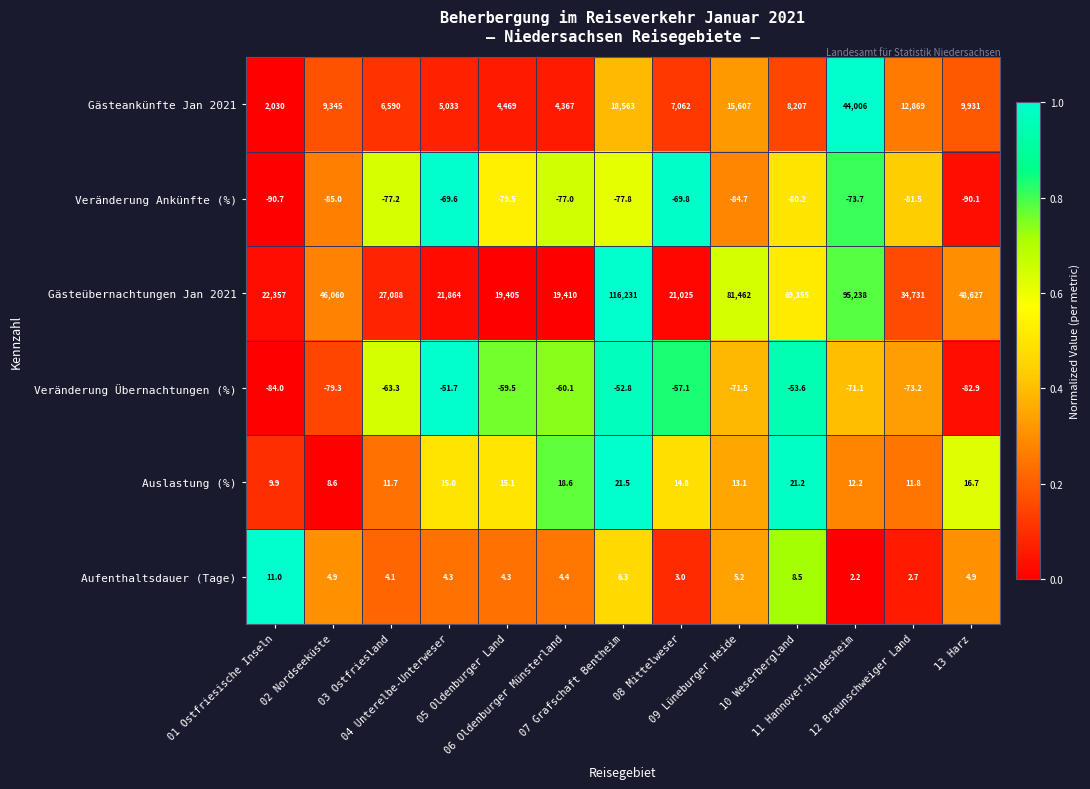

Which series has the largest range (max minus min)?

Gästeübernachtungen Jan 2021